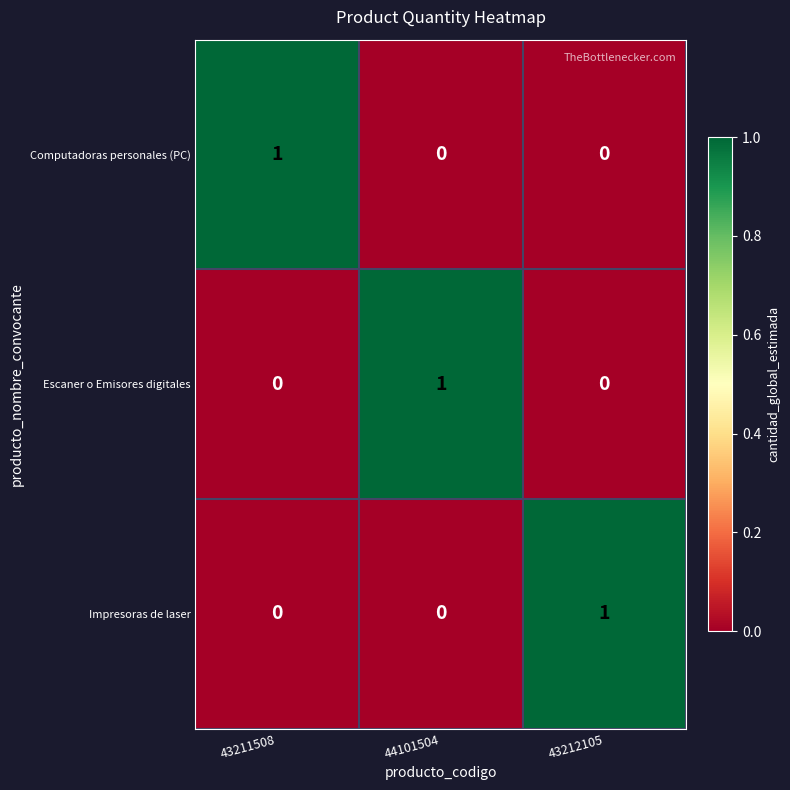

At how many categories does at least one series exceed 0?

3